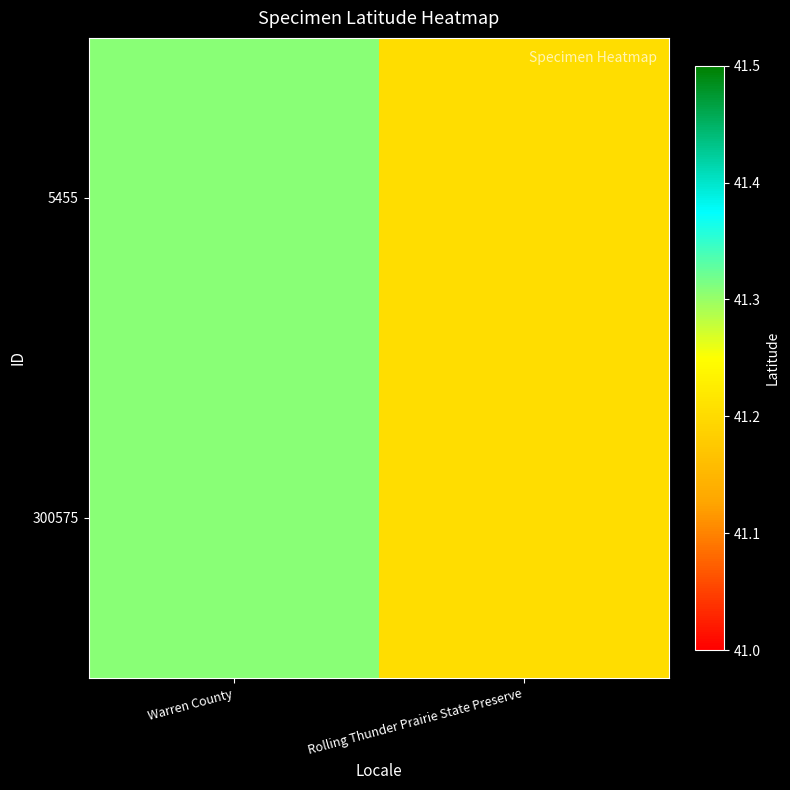

At which category is the sum across all series the highest?

Warren County